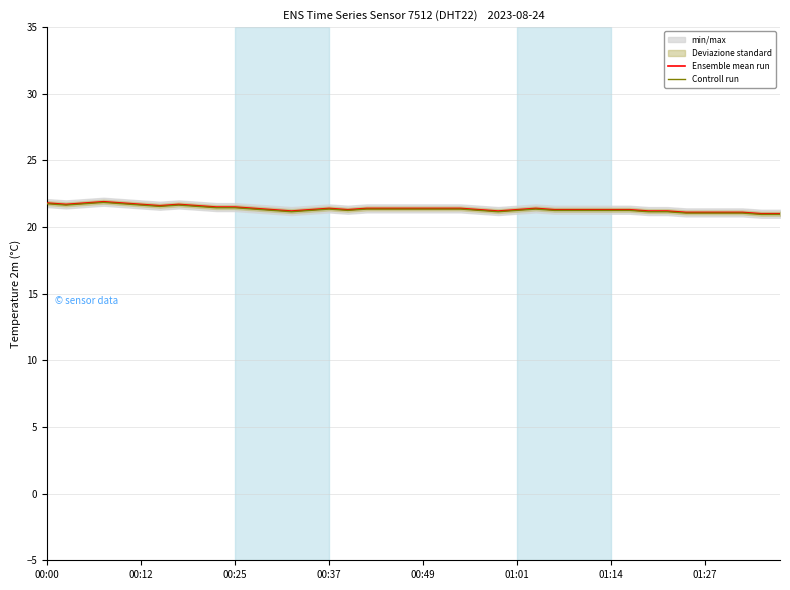

True or false: Controll run and Ensemble mean run intersect in this chart.

False